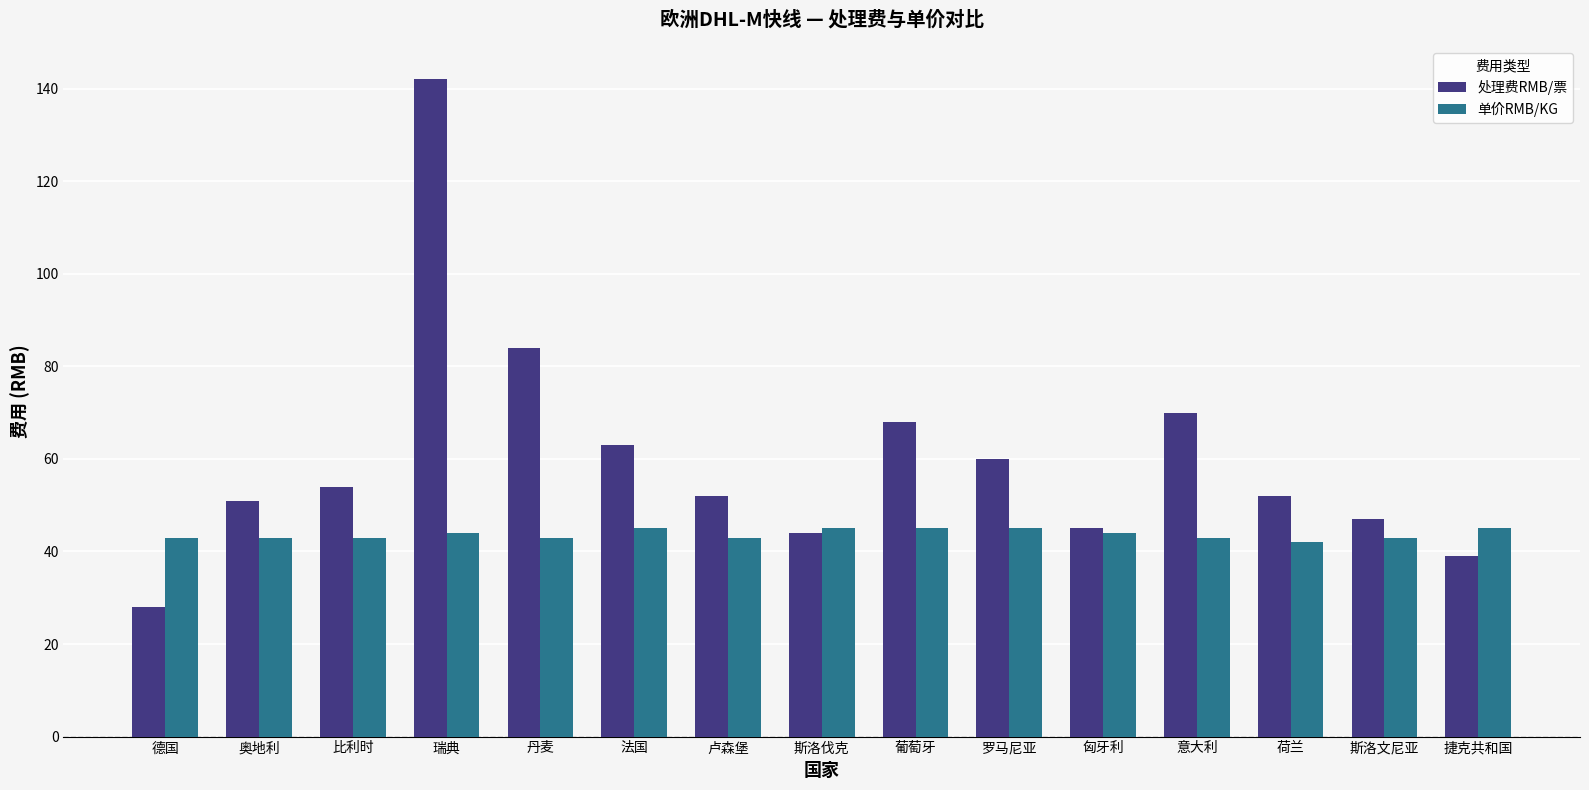

What is the spread (max minus min) of values at 德国?

15